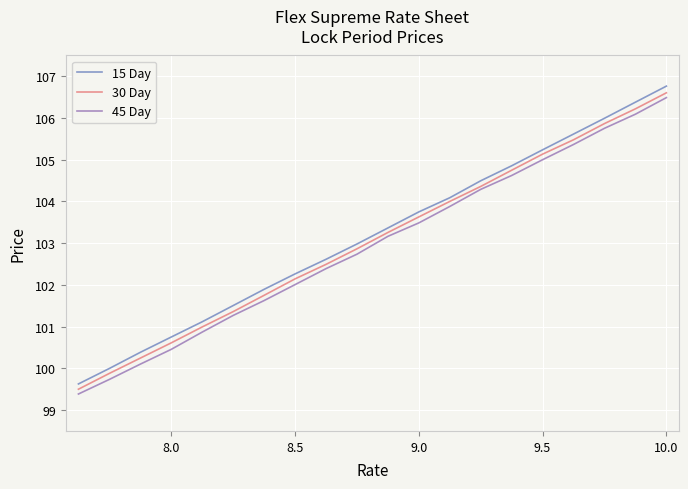

What is the sum of all 15 Day values?

2063.7